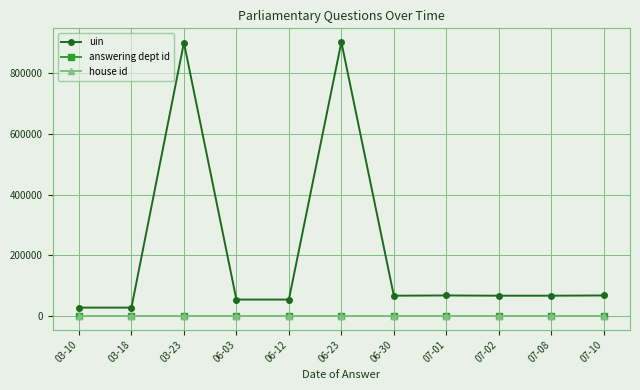

What is the total value across all series at 03-18?

27718.0